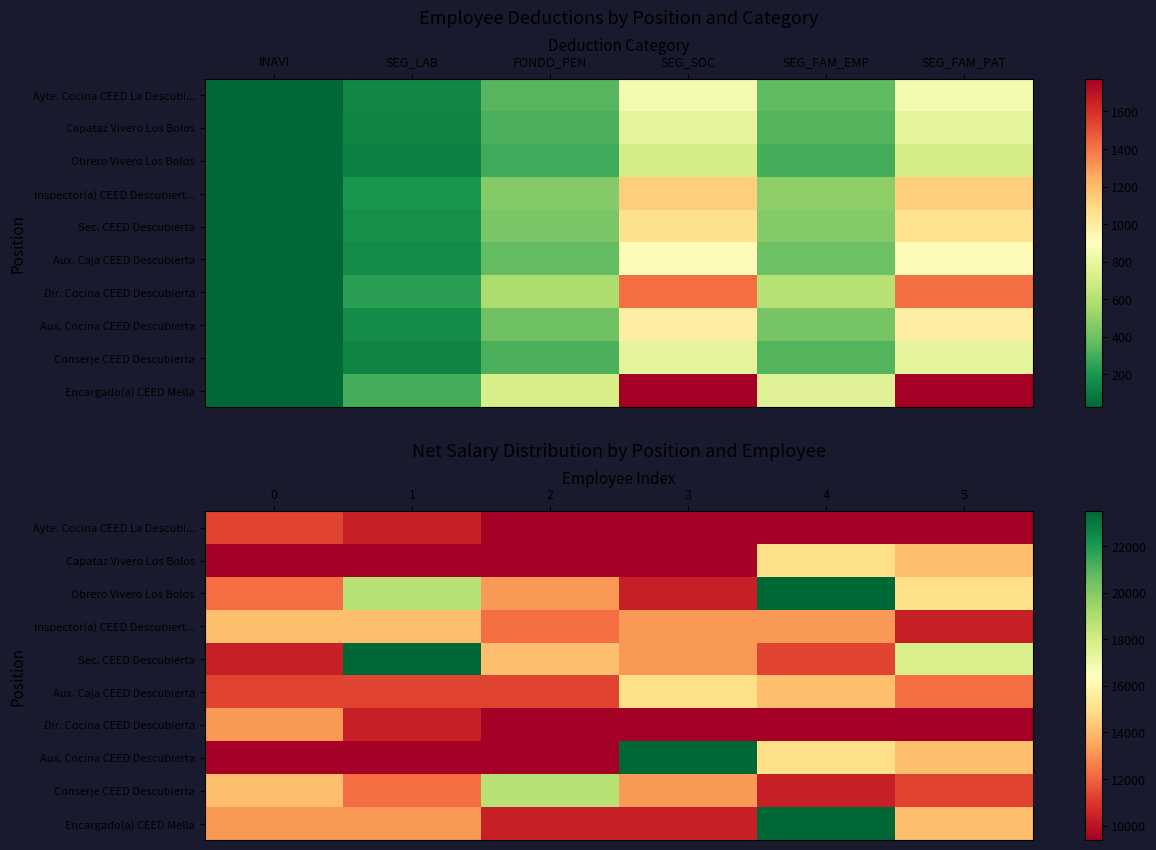

At how many categories does at least one series exceed 13662?

6